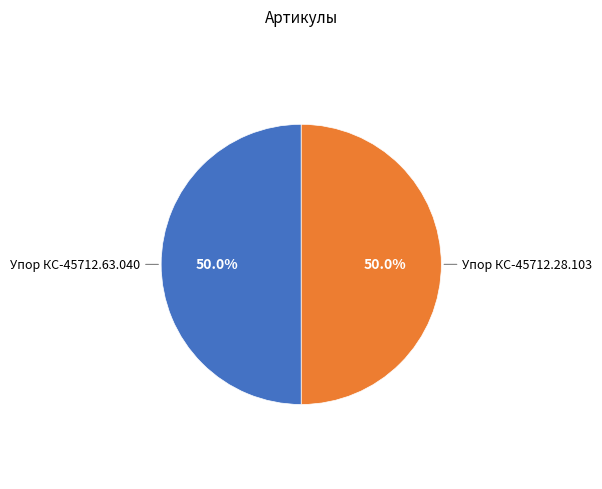

How many segments does this pie chart have?

2